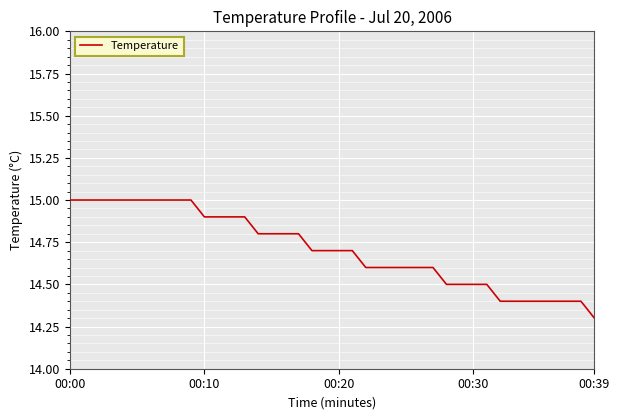

What is the difference between the maximum and minimum values?

0.7